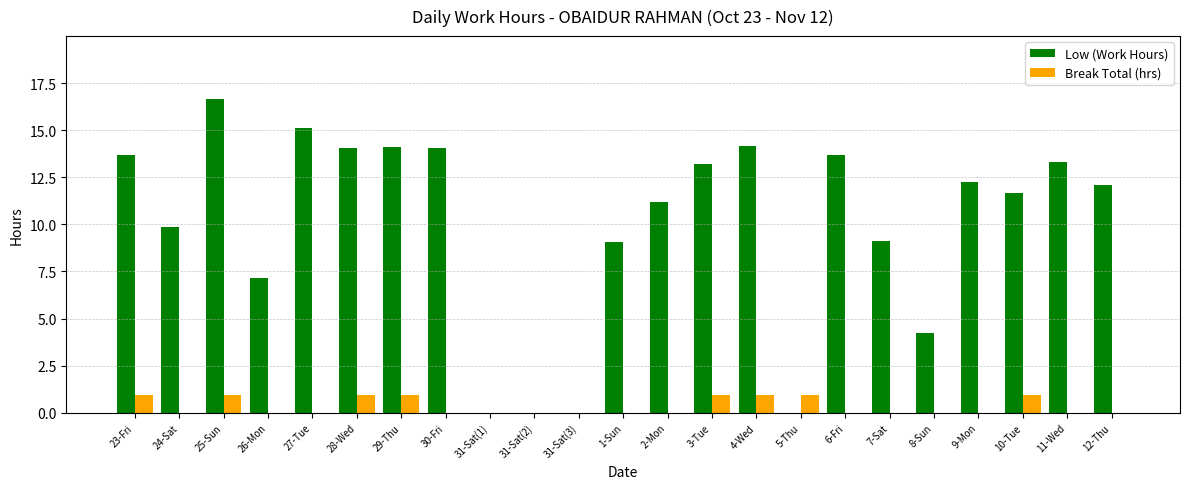

Is it true that Break Total (hrs) equals 0.0 at 2-Mon?

True